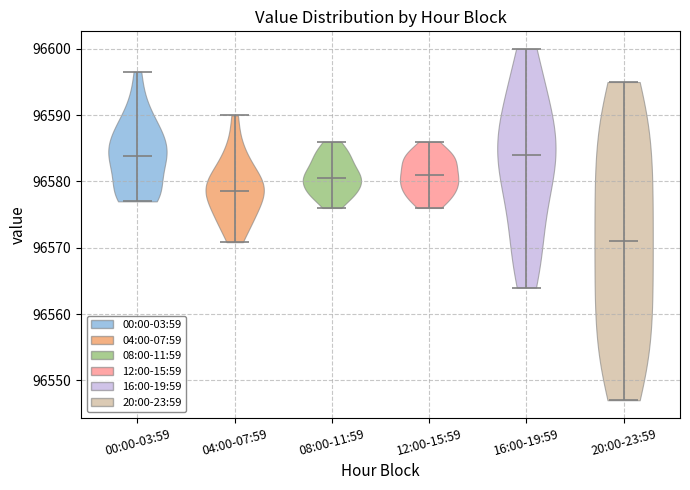

What is the lowest point the violin for 00:00-03:59 reaches on the y-axis? The values are not printed on the chart, so give them approximately, as read against the axis.

96577